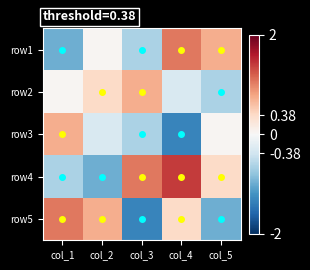

Which has a higher value, col_5 or col_4?

col_4